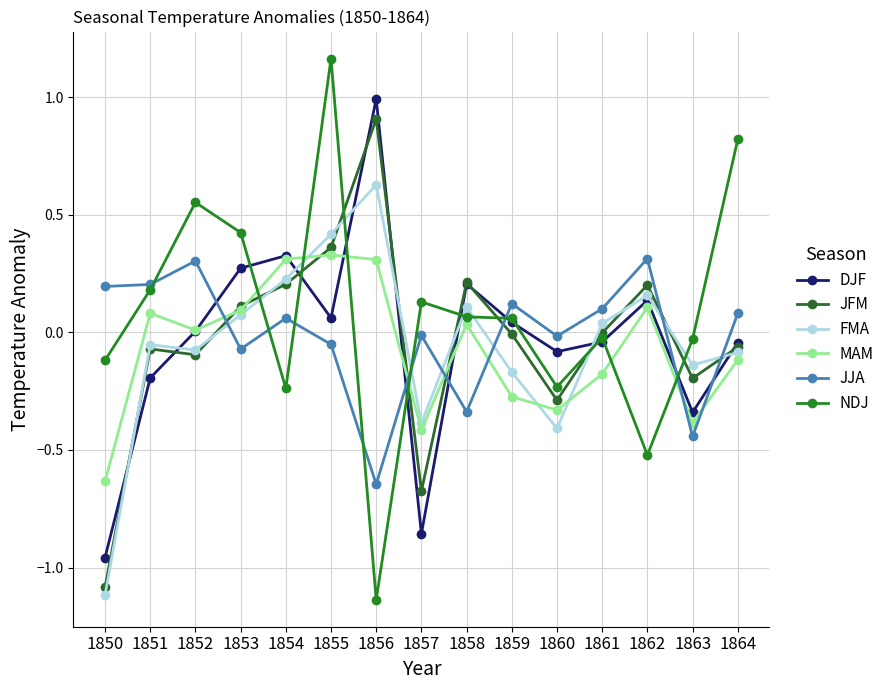

How many values in the FMA series are below 0?

8